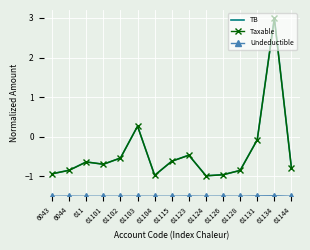

What is the total value across all series at 6044?

-3.2